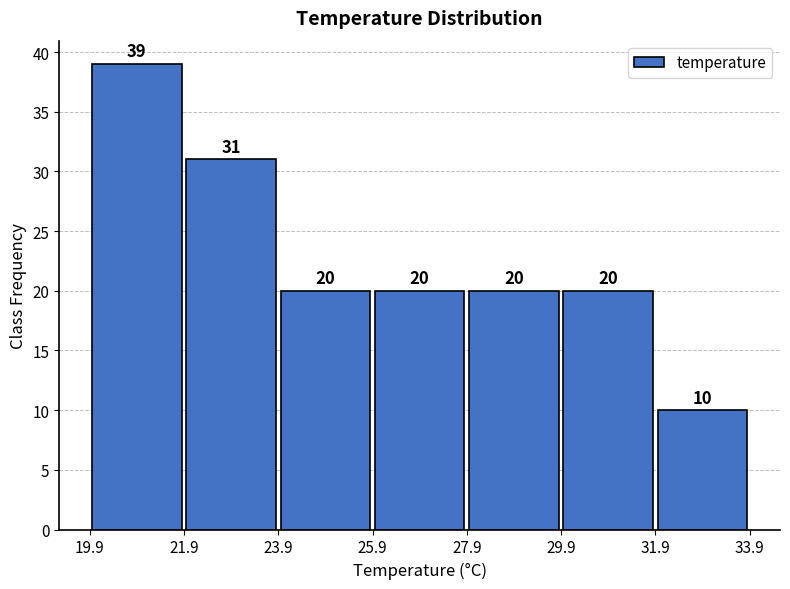

Reading left to right, transcribe this chart: for each bar, give the range it covers on the x-axis and its height.

19.9 to 21.9: 39
21.9 to 23.9: 31
23.9 to 25.9: 20
25.9 to 27.9: 20
27.9 to 29.9: 20
29.9 to 31.9: 20
31.9 to 33.9: 10